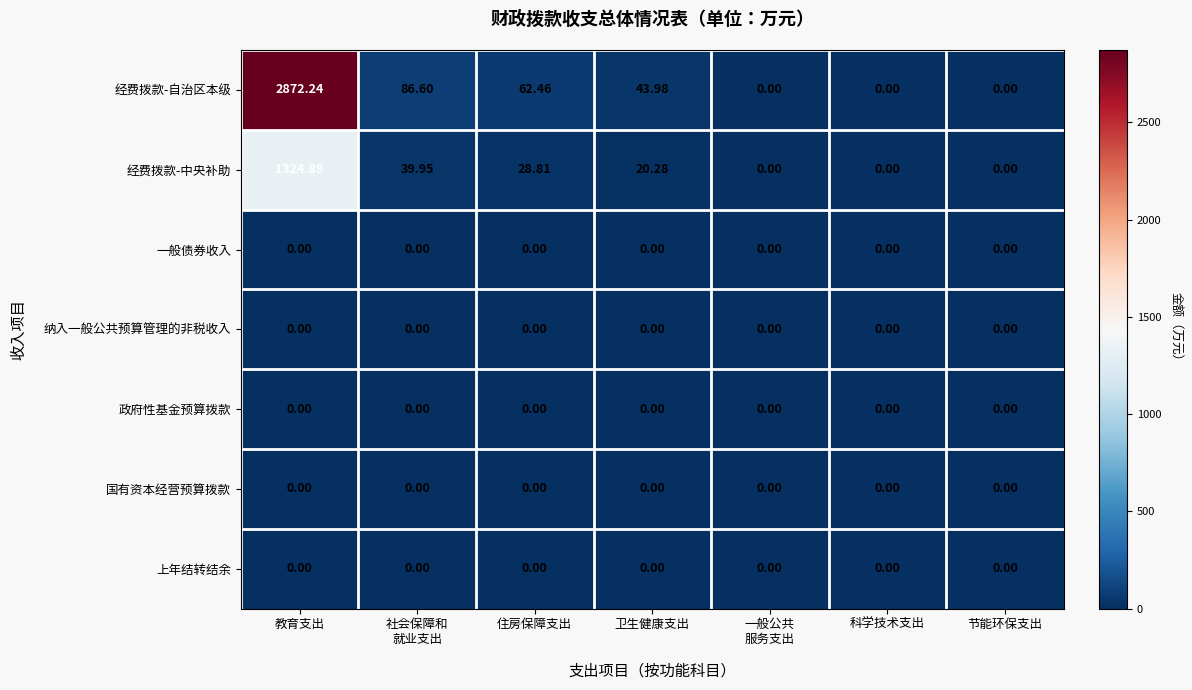

Which series has the largest total across all categories?

经费拨款-自治区本级